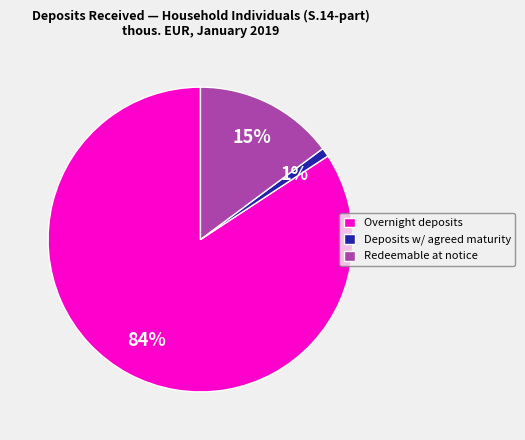

To the nearest percent, what portion does Deposits w/ agreed maturity represent?

1%